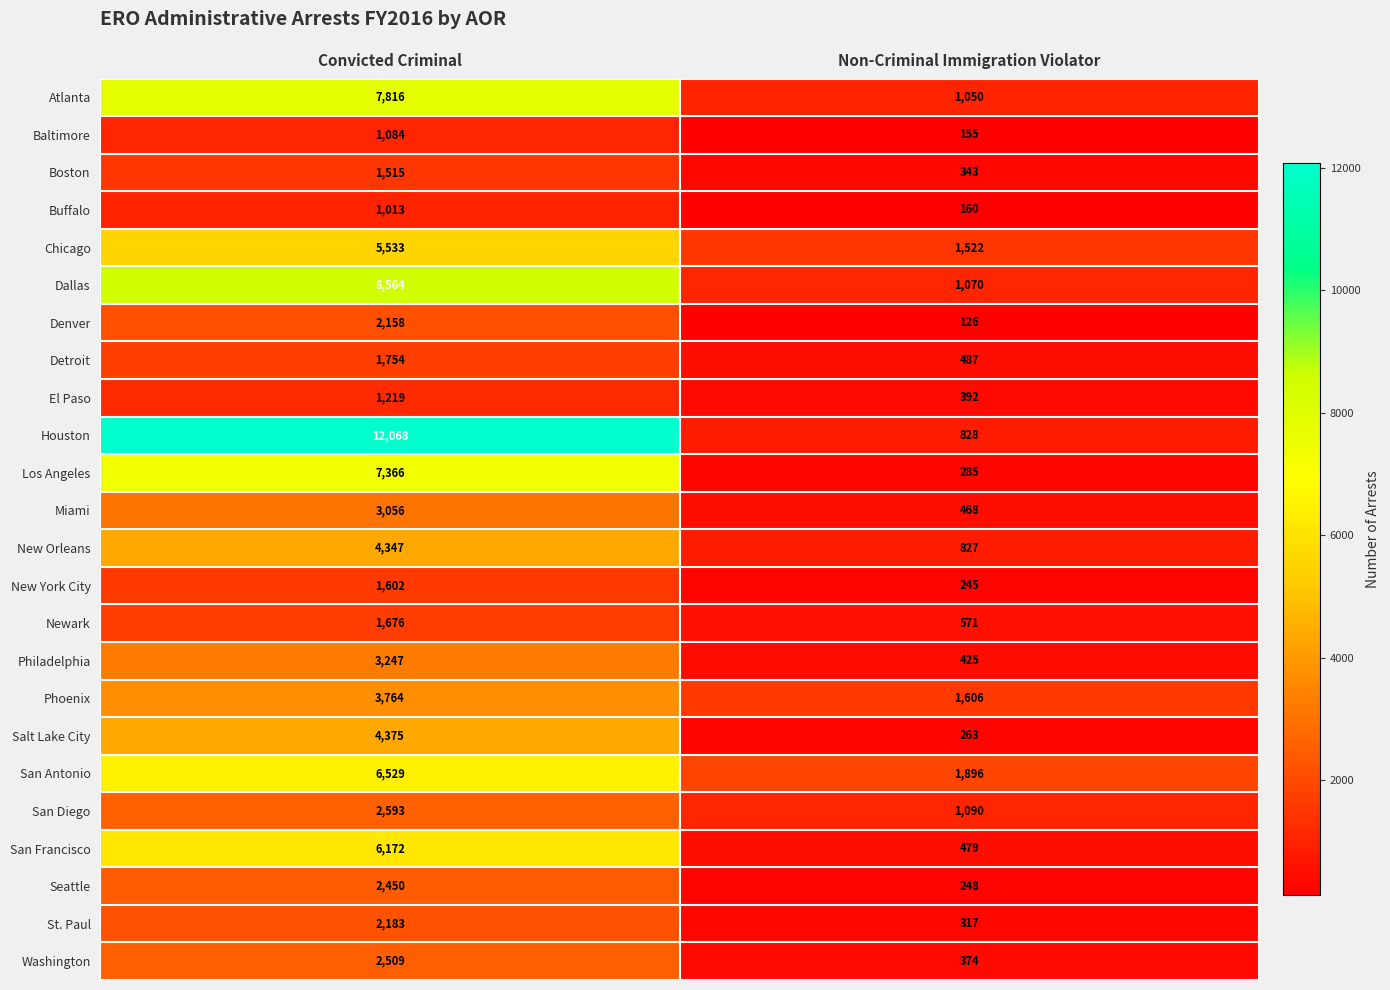

Which category has the highest value in the San Francisco series?

Convicted Criminal